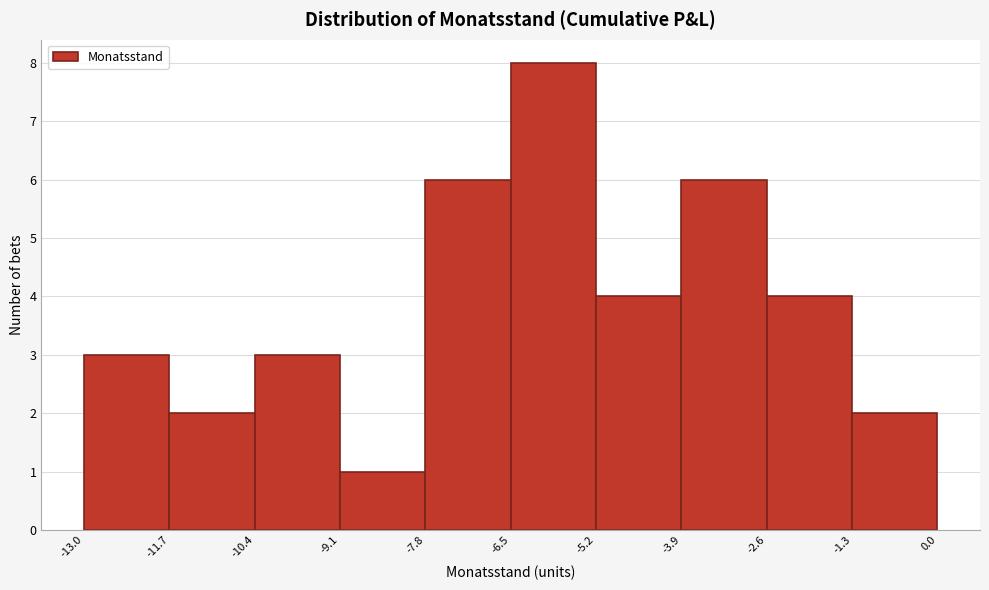

How tall is the bar that spans -11.7 to -10.4 on the x-axis? The values are not printed on the chart, so give them approximately, as read against the axis.

2